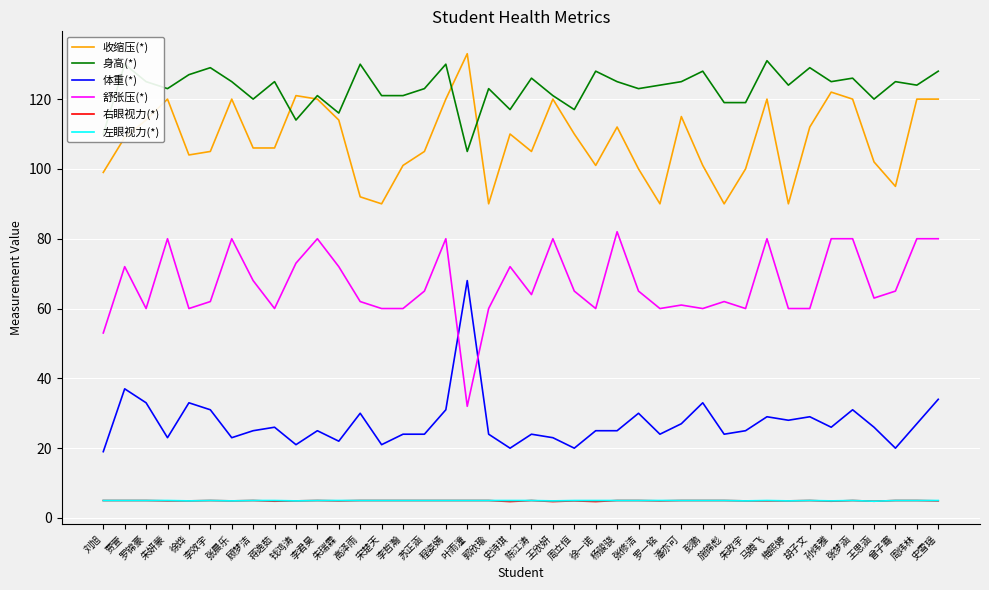

Where is the first local maximum for 身高(*)?

贾萱